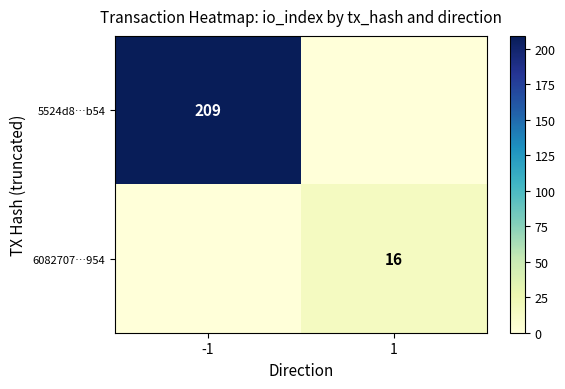

Is the value of 6082707…954 at 1 greater than the value of 5524d8…b54 at -1?

No